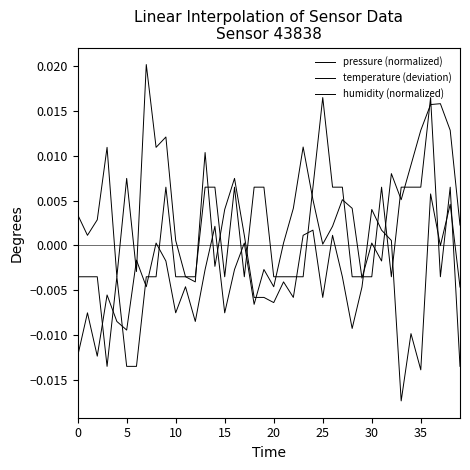

At which category is the sum across all series the highest?

36